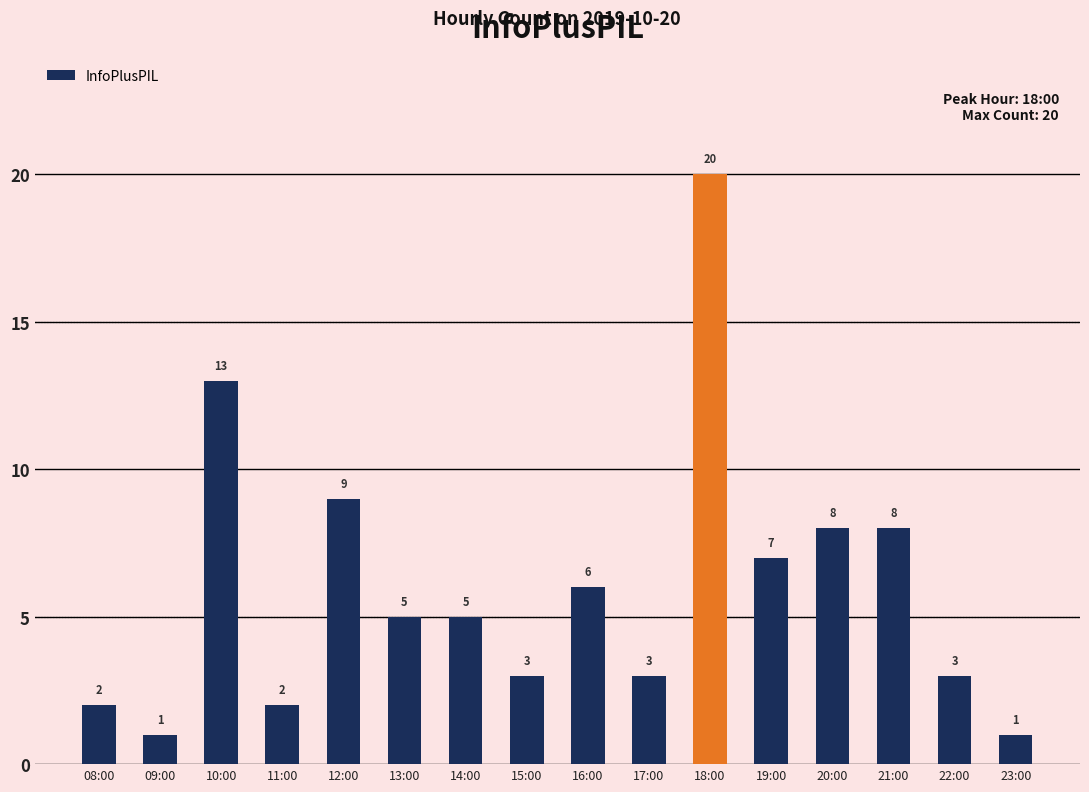

What value does the data have at 21:00, to the nearest 5?

10